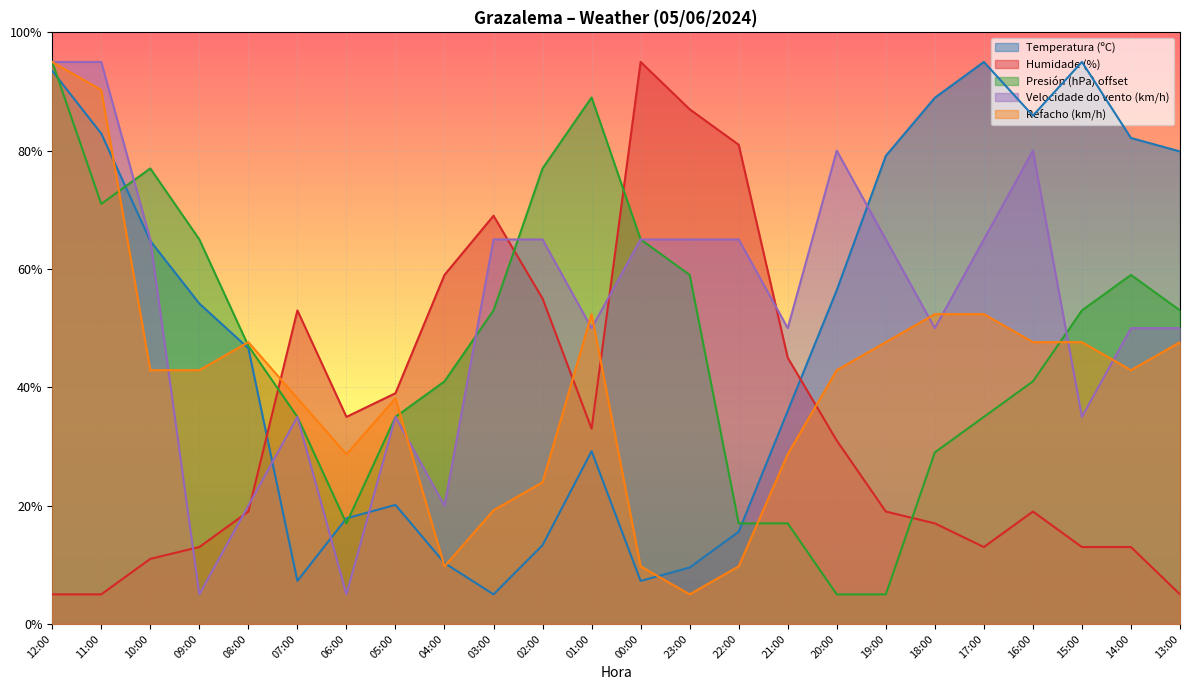

Reading left to right, list all the values displayed in this chart.

Temperatura (ºC): 12:00=93.5	11:00=82.9	10:00=64.7	09:00=54.2	08:00=46.6	07:00=7.3	06:00=17.9	05:00=20.1	04:00=10.3	03:00=5.0	02:00=13.3	01:00=29.2	00:00=7.3	23:00=9.5	22:00=15.6	21:00=36.0	20:00=56.4	19:00=79.1	18:00=88.9	17:00=95.0	16:00=85.9	15:00=95.0	14:00=82.1	13:00=79.9
Humidade (%): 12:00=5.0	11:00=5.0	10:00=11.0	09:00=13.0	08:00=19.0	07:00=53.0	06:00=35.0	05:00=39.0	04:00=59.0	03:00=69.0	02:00=55.0	01:00=33.0	00:00=95.0	23:00=87.0	22:00=81.0	21:00=45.0	20:00=31.0	19:00=19.0	18:00=17.0	17:00=13.0	16:00=19.0	15:00=13.0	14:00=13.0	13:00=5.0
Presión (hPa) offset: 12:00=95.0	11:00=71.0	10:00=77.0	09:00=65.0	08:00=47.0	07:00=35.0	06:00=17.0	05:00=35.0	04:00=41.0	03:00=53.0	02:00=77.0	01:00=89.0	00:00=65.0	23:00=59.0	22:00=17.0	21:00=17.0	20:00=5.0	19:00=5.0	18:00=29.0	17:00=35.0	16:00=41.0	15:00=53.0	14:00=59.0	13:00=53.0
Velocidade do vento (km/h): 12:00=95.0	11:00=95.0	10:00=65.0	09:00=5.0	08:00=20.0	07:00=35.0	06:00=5.0	05:00=35.0	04:00=20.0	03:00=65.0	02:00=65.0	01:00=50.0	00:00=65.0	23:00=65.0	22:00=65.0	21:00=50.0	20:00=80.0	19:00=65.0	18:00=50.0	17:00=65.0	16:00=80.0	15:00=35.0	14:00=50.0	13:00=50.0
Refacho (km/h): 12:00=95.0	11:00=90.3	10:00=42.9	09:00=42.9	08:00=47.6	07:00=38.2	06:00=28.7	05:00=38.2	04:00=9.7	03:00=19.2	02:00=23.9	01:00=52.4	00:00=9.7	23:00=5.0	22:00=9.7	21:00=28.7	20:00=42.9	19:00=47.6	18:00=52.4	17:00=52.4	16:00=47.6	15:00=47.6	14:00=42.9	13:00=47.6